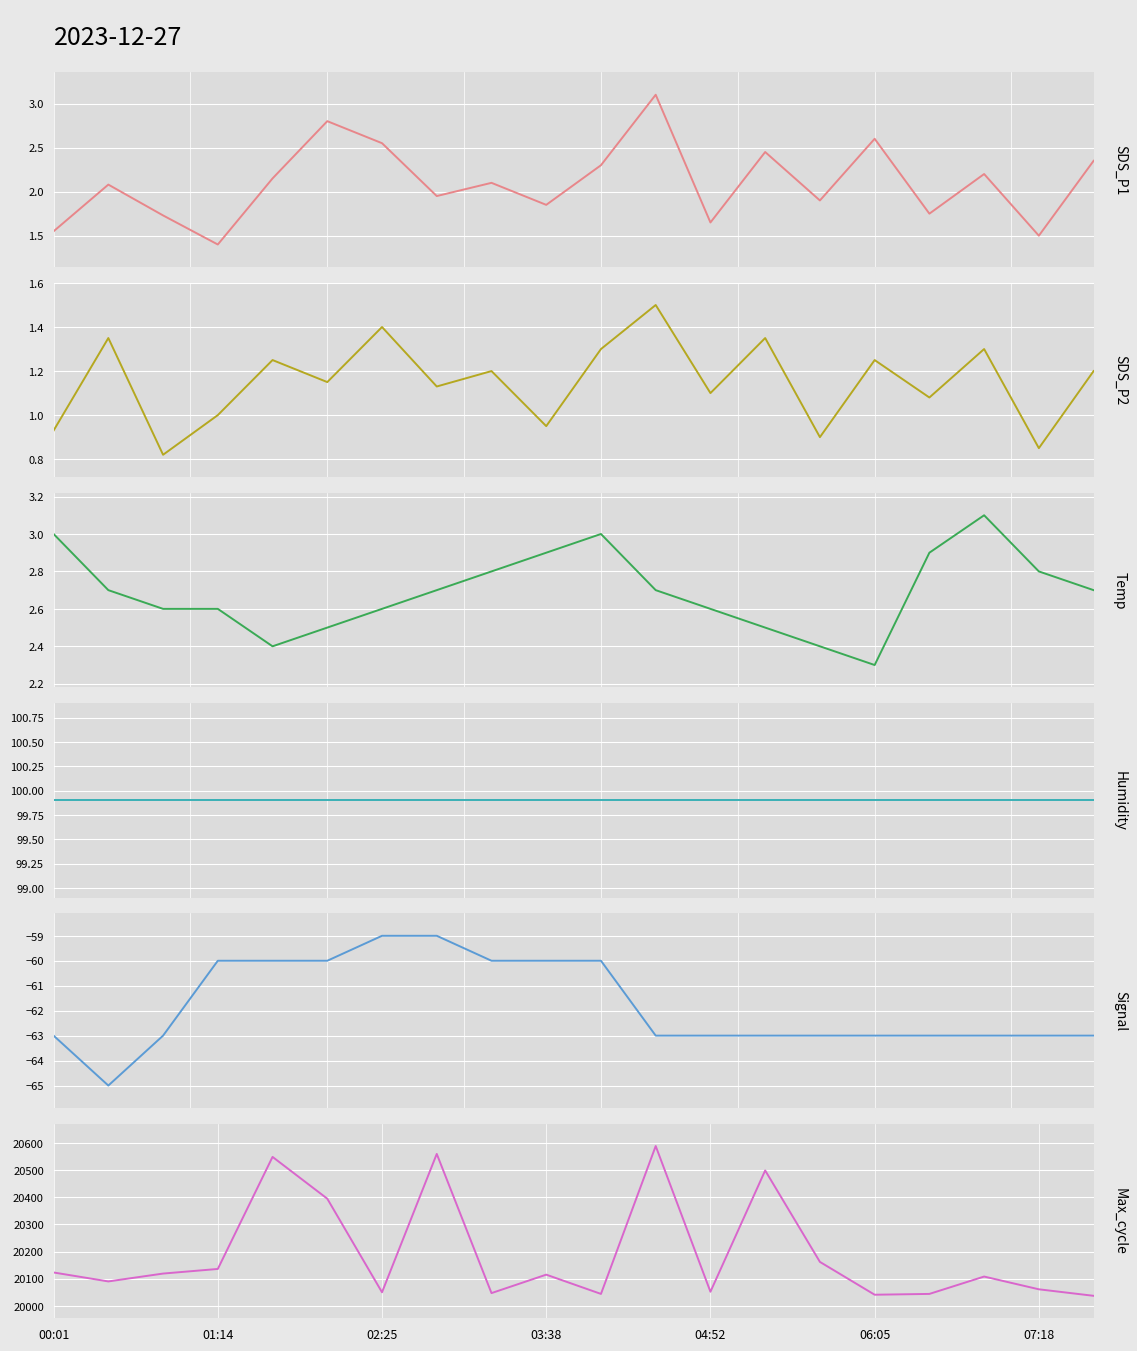

How many interior local peaks does the SDS_P2 series have?

8